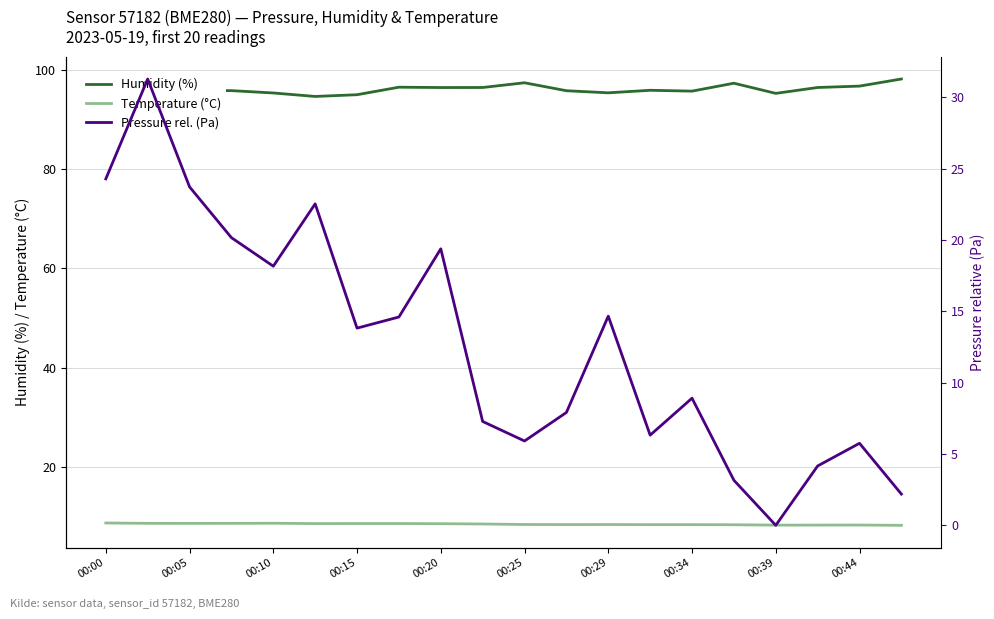

In humidity, how many points are lower than both neighbors (excluding endpoints)?

5